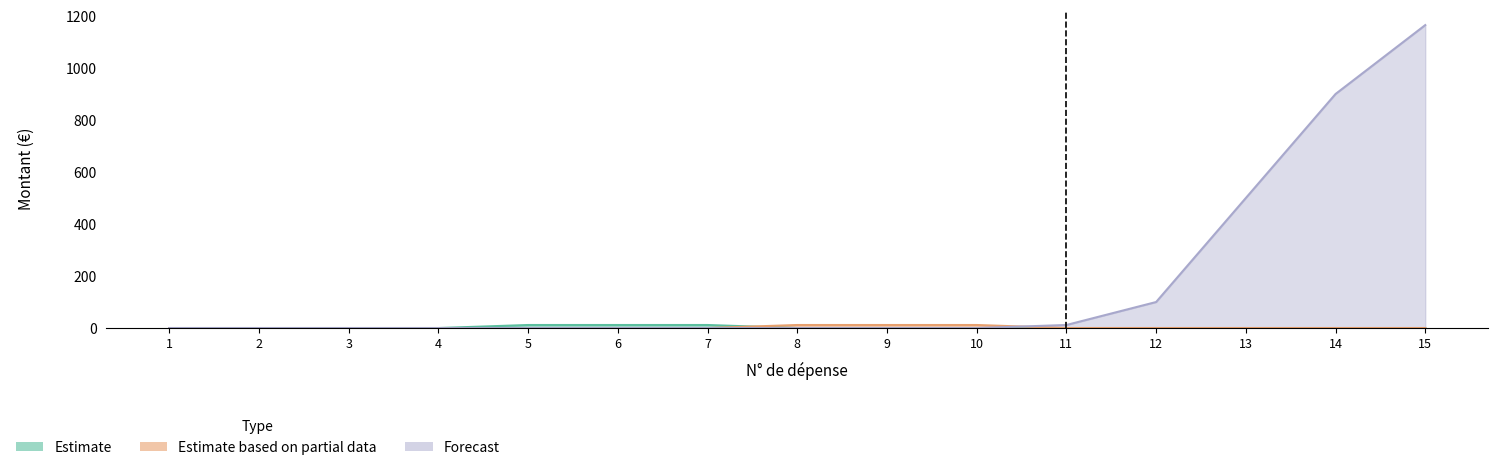

True or false: Valeur unitaire has more than 1 interior local peaks.

False